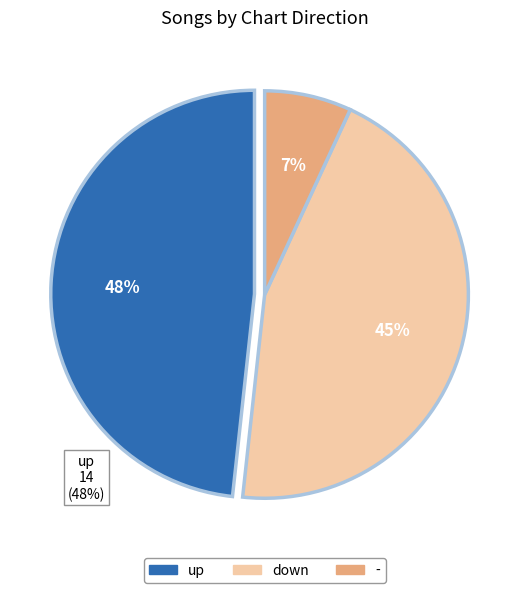

How many segments does this pie chart have?

3